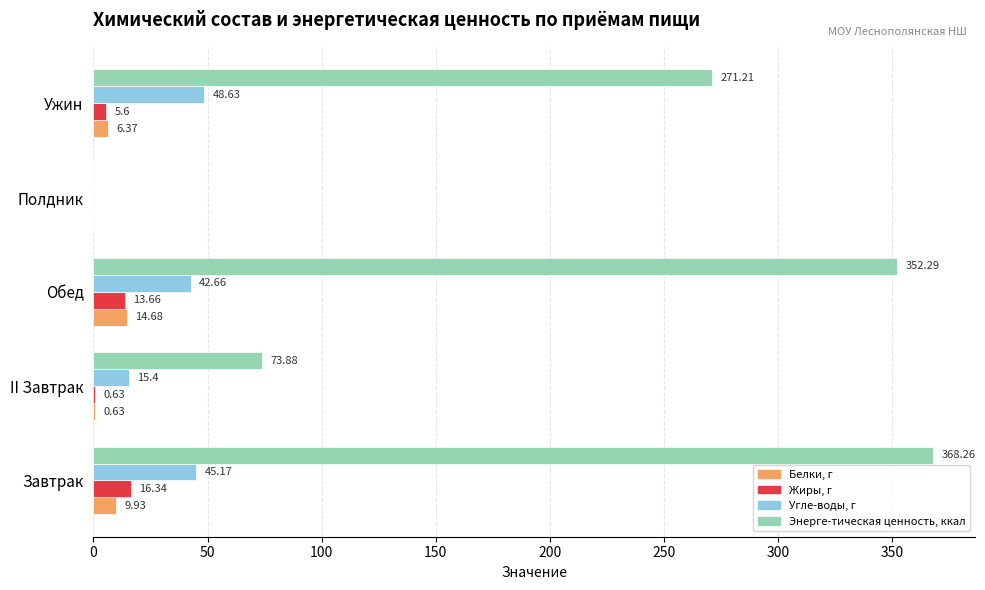

Which series changed the most between Полдник and Ужин?

Энерге-тическая ценность, ккал